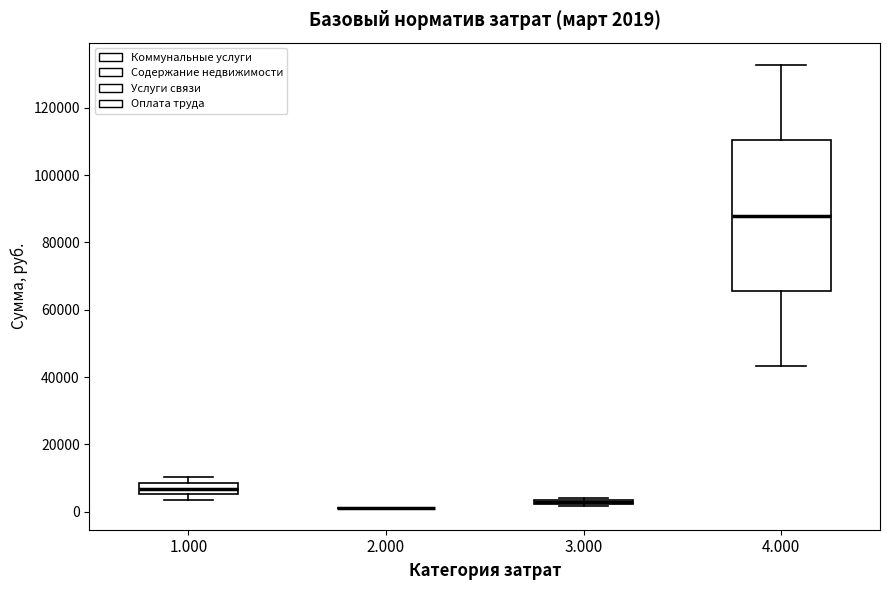

Comparing the boxes themselves (not the whiskers), which one is the tallest?

4.000